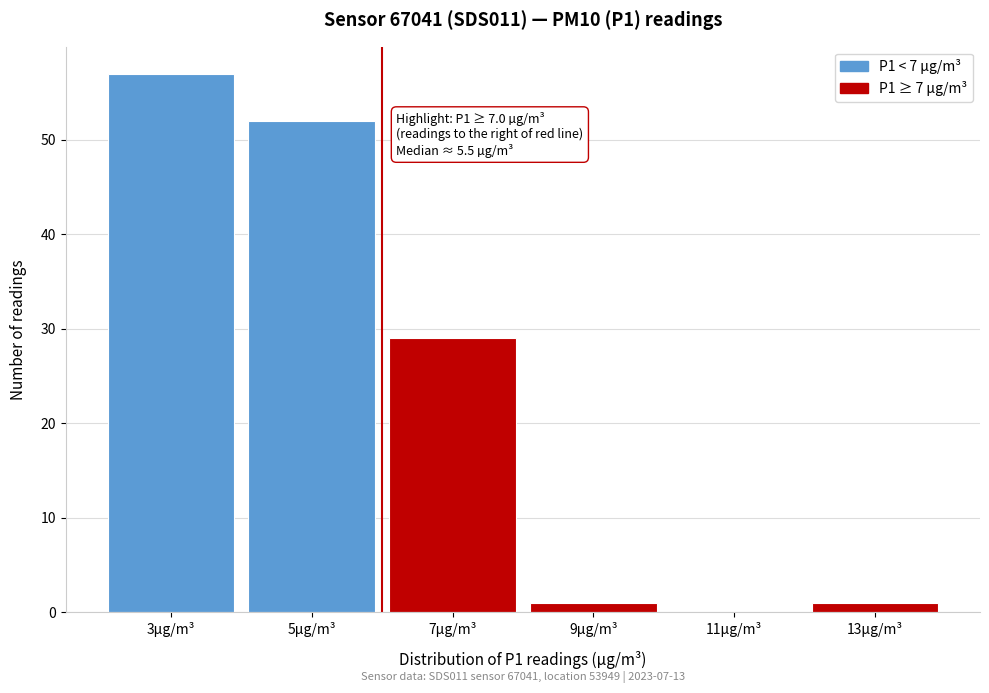

Reading left to right, transcribe all the data shown in this chart.

3µg/m³=57	5µg/m³=52	7µg/m³=29	9µg/m³=1	11µg/m³=0	13µg/m³=1